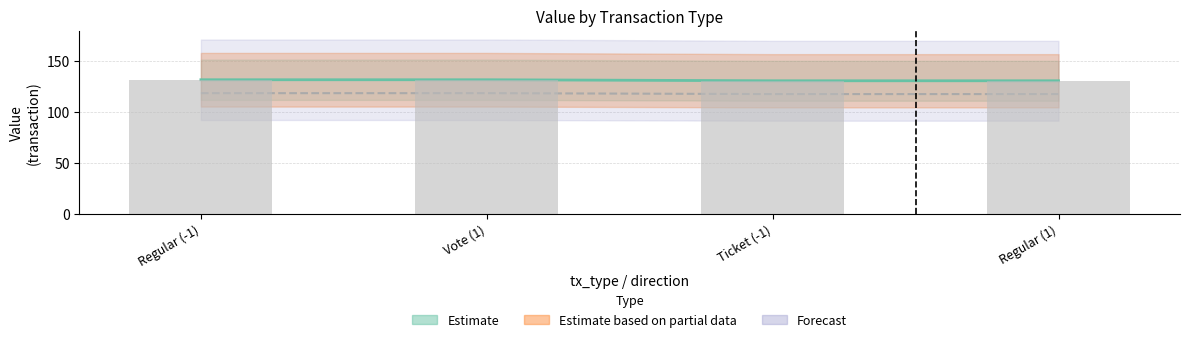

List the labels in order of Forecast value, largest first.

Regular (-1), Vote (1), Ticket (-1), Regular (1)